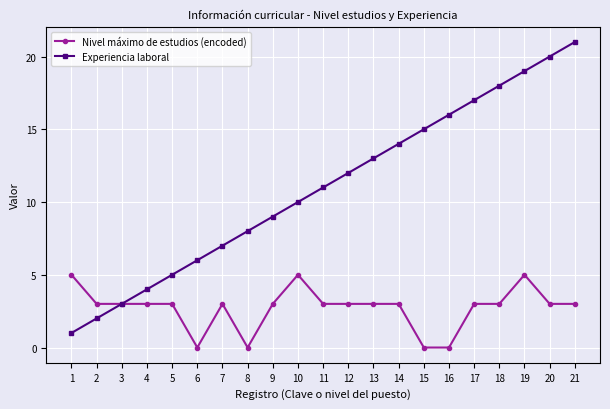

Reading left to right, extract all data points from this chart.

Nivel máximo de estudios (encoded): 1=5	2=3	3=3	4=3	5=3	6=0	7=3	8=0	9=3	10=5	11=3	12=3	13=3	14=3	15=0	16=0	17=3	18=3	19=5	20=3	21=3
Experiencia laboral: 1=1	2=2	3=3	4=4	5=5	6=6	7=7	8=8	9=9	10=10	11=11	12=12	13=13	14=14	15=15	16=16	17=17	18=18	19=19	20=20	21=21